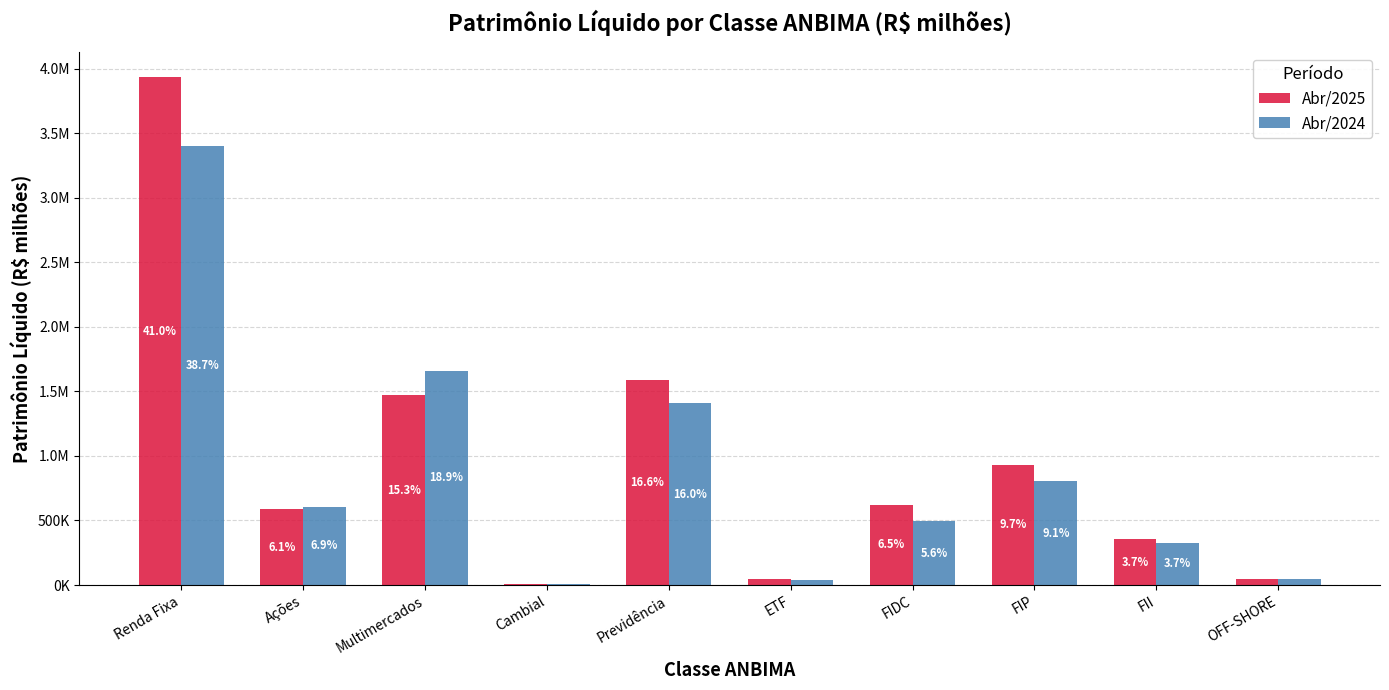

What is the value of the Abr/2024 bar at the 1st from the left?

3402645.8